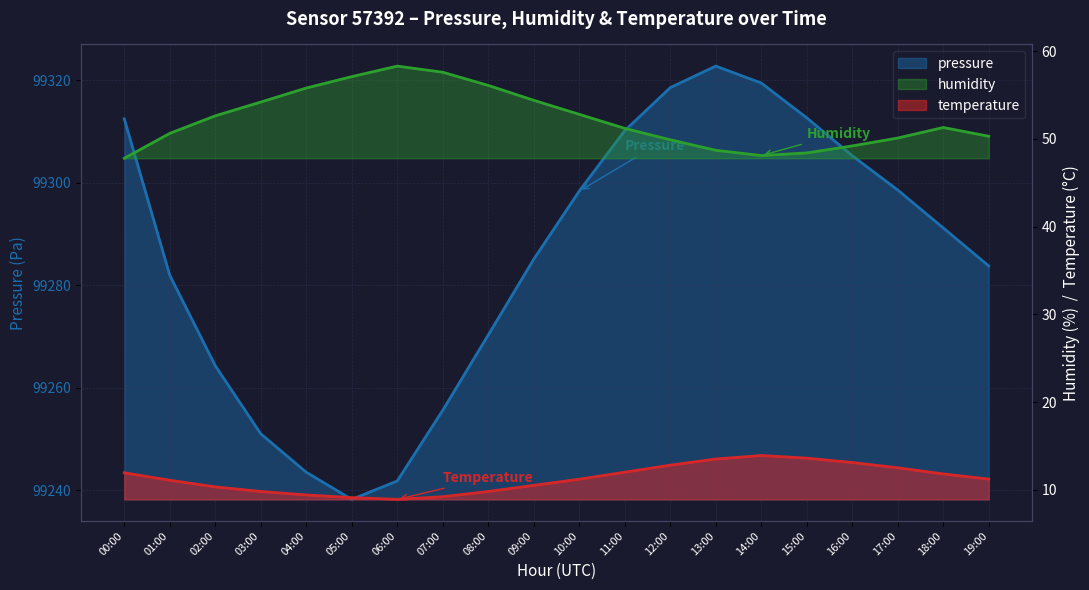

At which label does temperature reach its minimum?

06:00